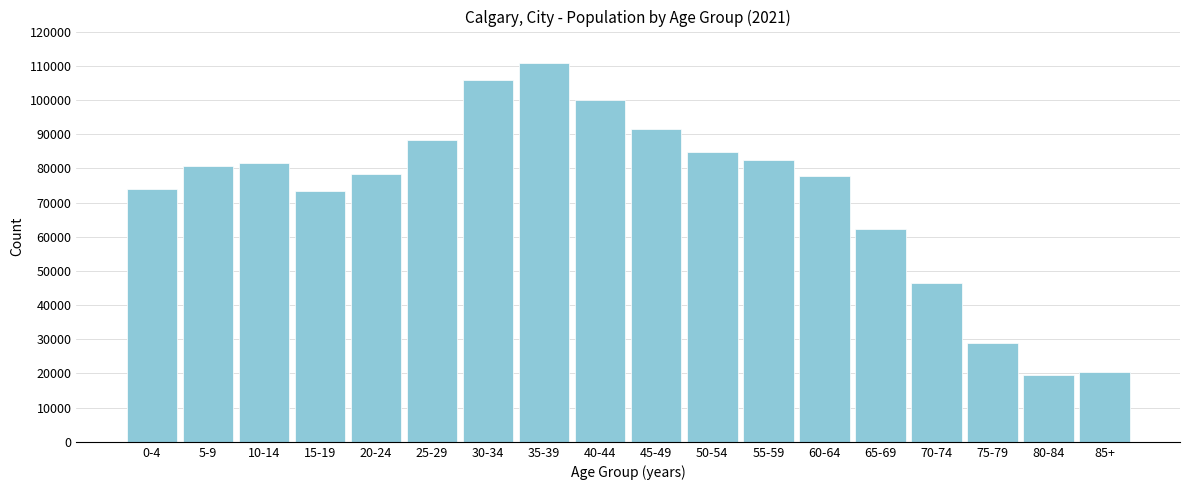

What is the label of the 2nd bar from the right?

80-84